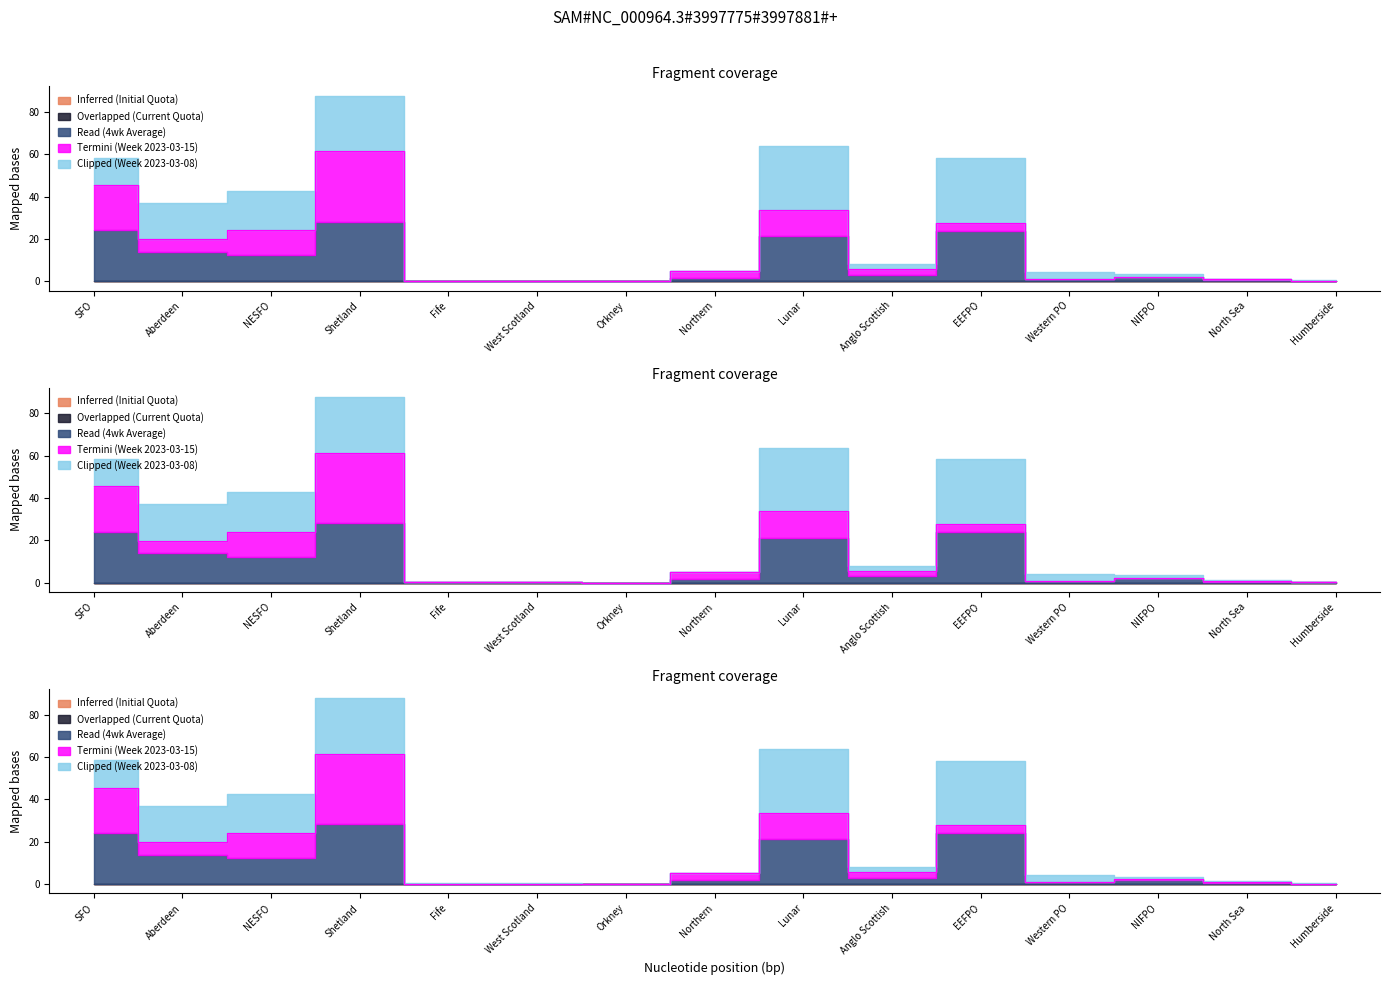

What is the value of the Read (4wk Average) point at the 11th from the left?

23.9